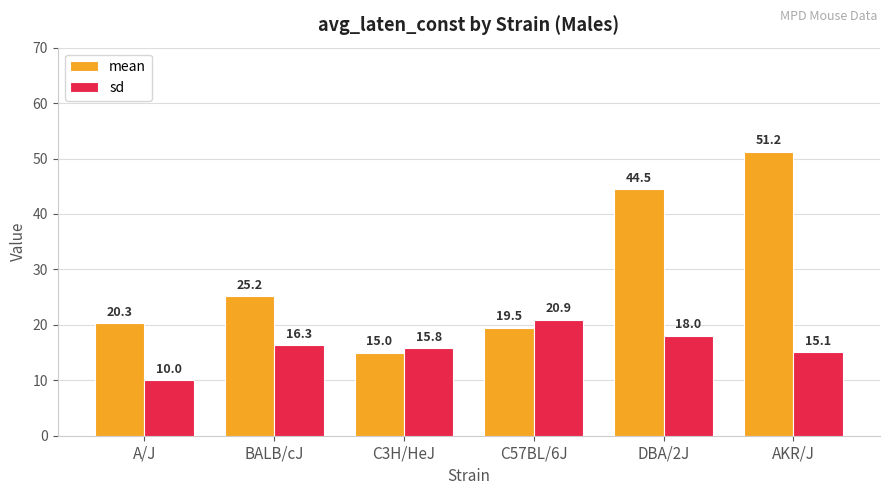

Reading left to right, transcribe all the data shown in this chart.

mean: A/J=20.3	BALB/cJ=25.2	C3H/HeJ=15.0	C57BL/6J=19.5	DBA/2J=44.5	AKR/J=51.2
sd: A/J=10.0	BALB/cJ=16.3	C3H/HeJ=15.8	C57BL/6J=20.9	DBA/2J=18.0	AKR/J=15.1